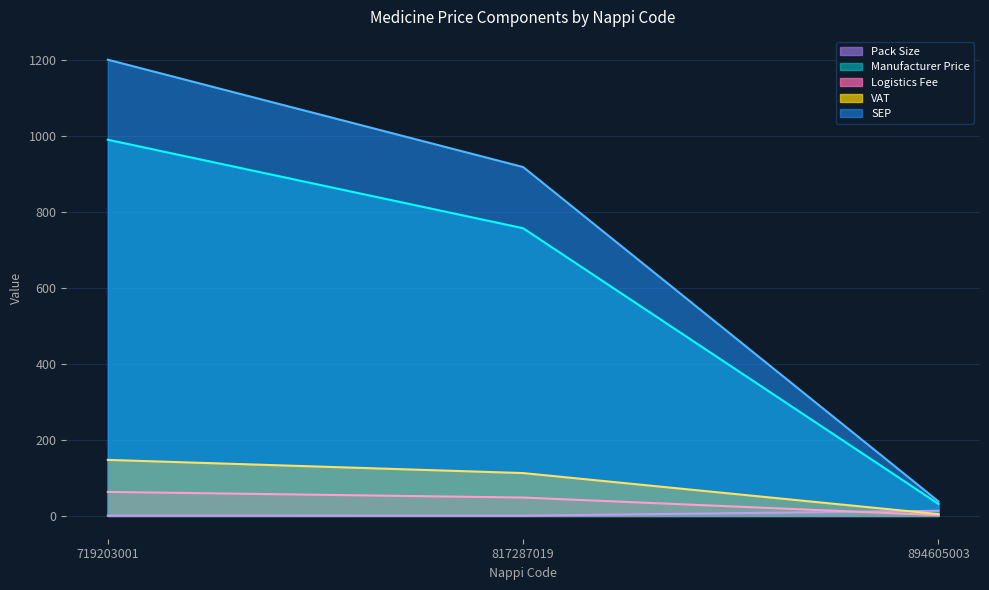

What is the value of the Logistics Fee point at the 3rd from the left?

2.0